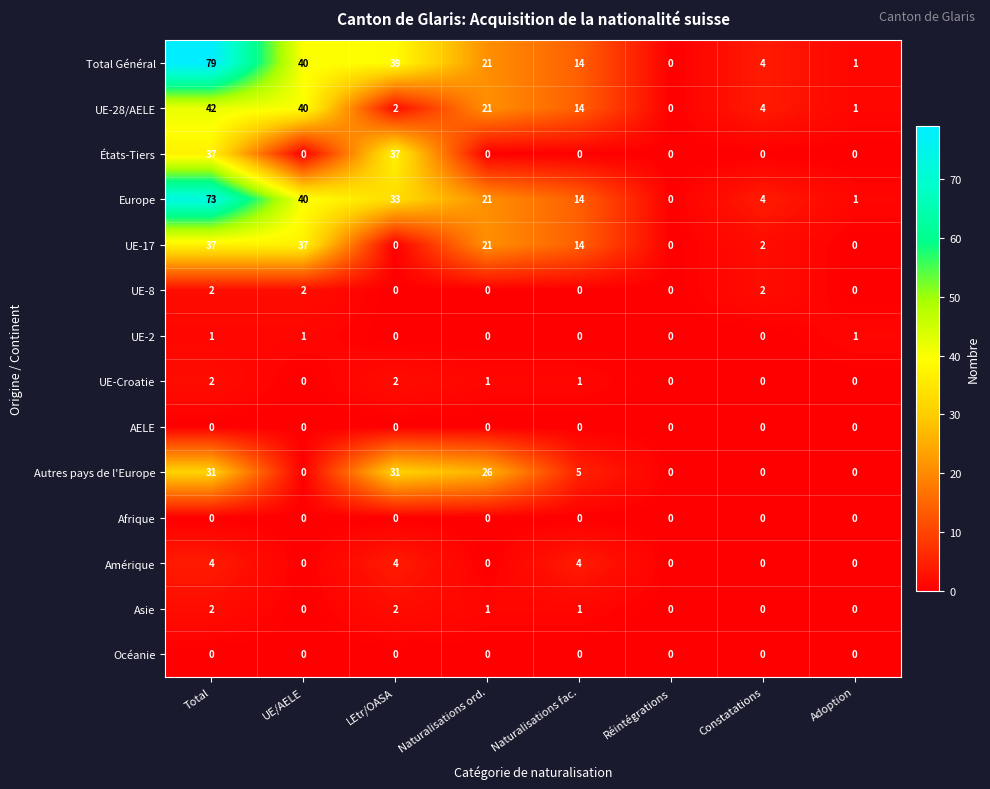

True or false: UE-28/AELE has a value of 14 at Naturalisations fac..

True